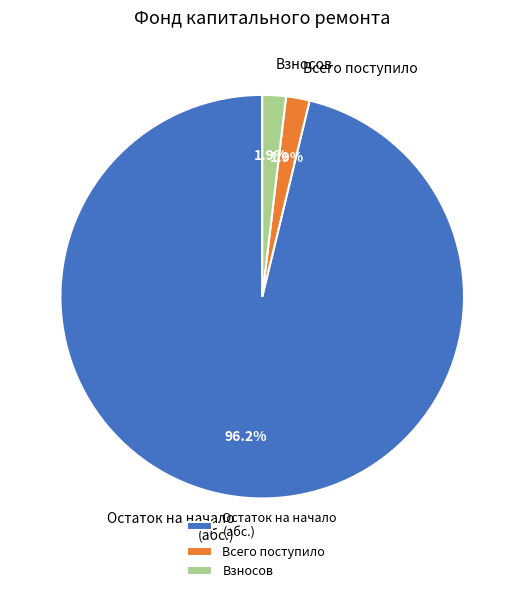

What portion of the pie excludes Взносов?

98.1%